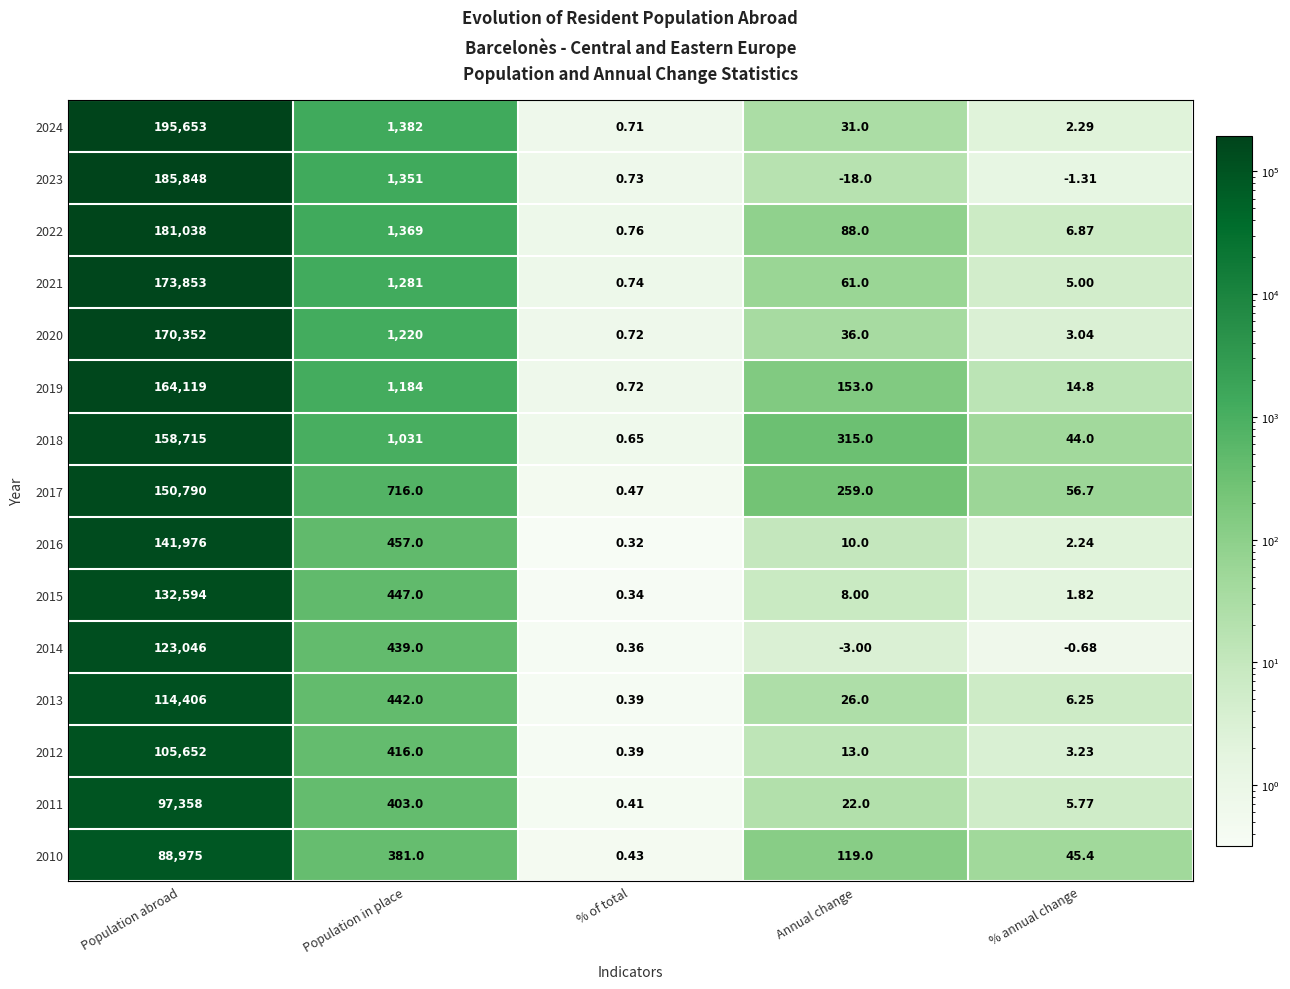

Where is 2021 nearest to the value 86926?

Population in place